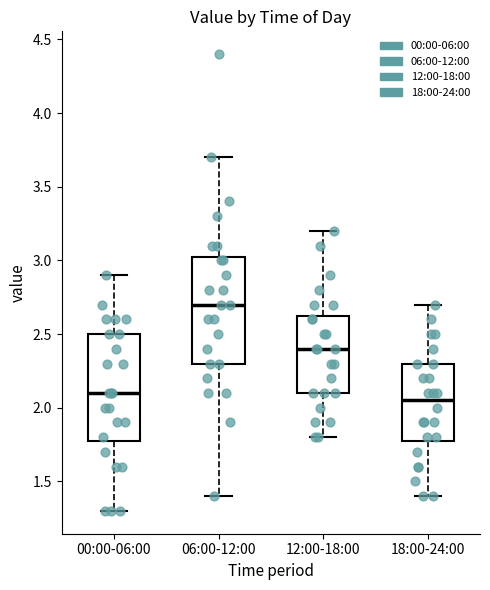

Reading left to right, transcribe this box plot: for each box, give where its median line is, the range the box spans, and where its two whiskers end, as read against the y-axis. The values are not printed on the chart, so give them approximately, as read against the axis.

00:00-06:00: median 2.10, box 1.80 to 2.50, whiskers 1.30 to 2.90
06:00-12:00: median 2.70, box 2.30 to 3.05, whiskers 1.40 to 3.70
12:00-18:00: median 2.40, box 2.10 to 2.65, whiskers 1.80 to 3.20
18:00-24:00: median 2.05, box 1.80 to 2.30, whiskers 1.40 to 2.70